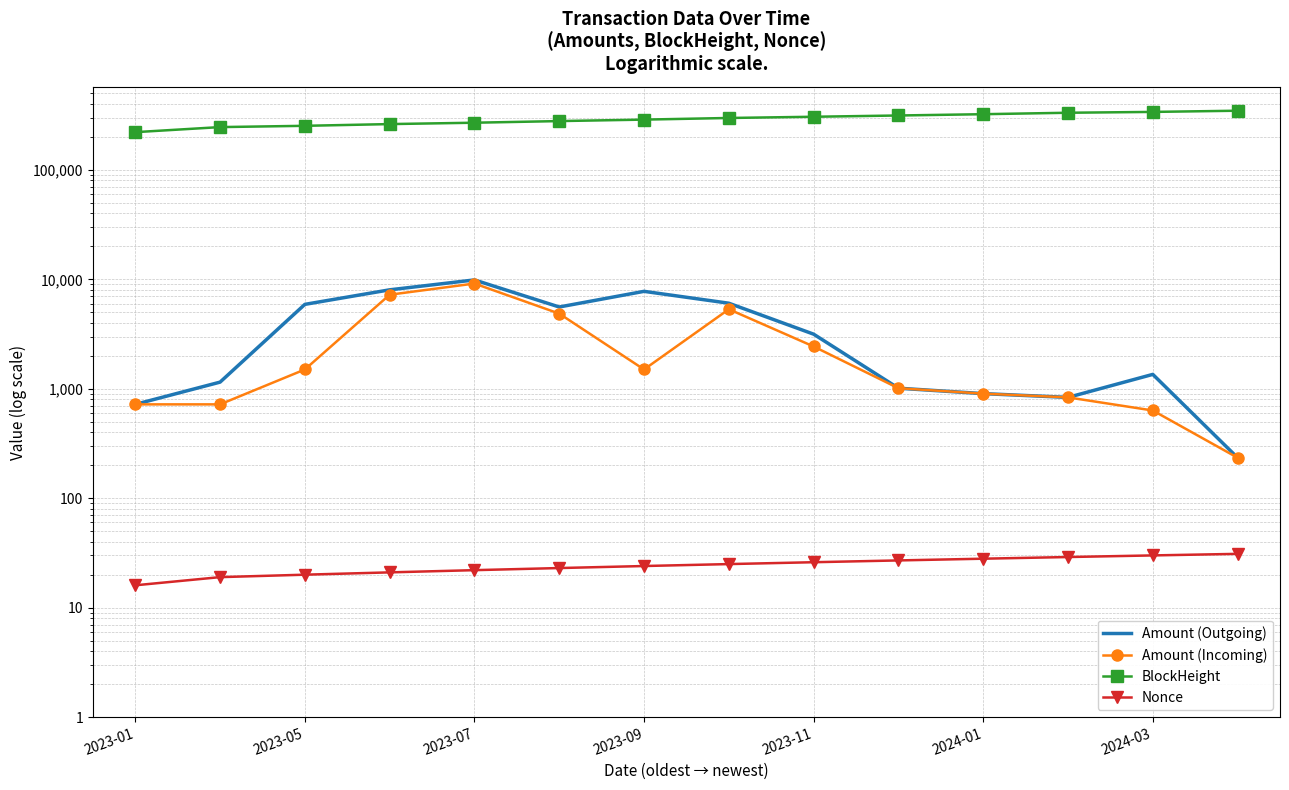

What value does the Nonce series have at 11?

29.0